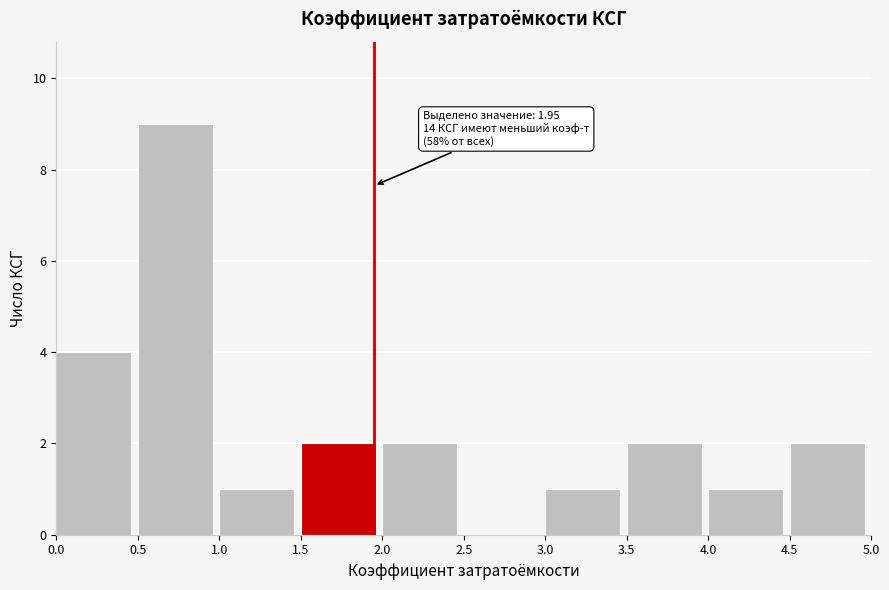

Over which range of the x-axis is the bar tallest?

0.5 to 1.0